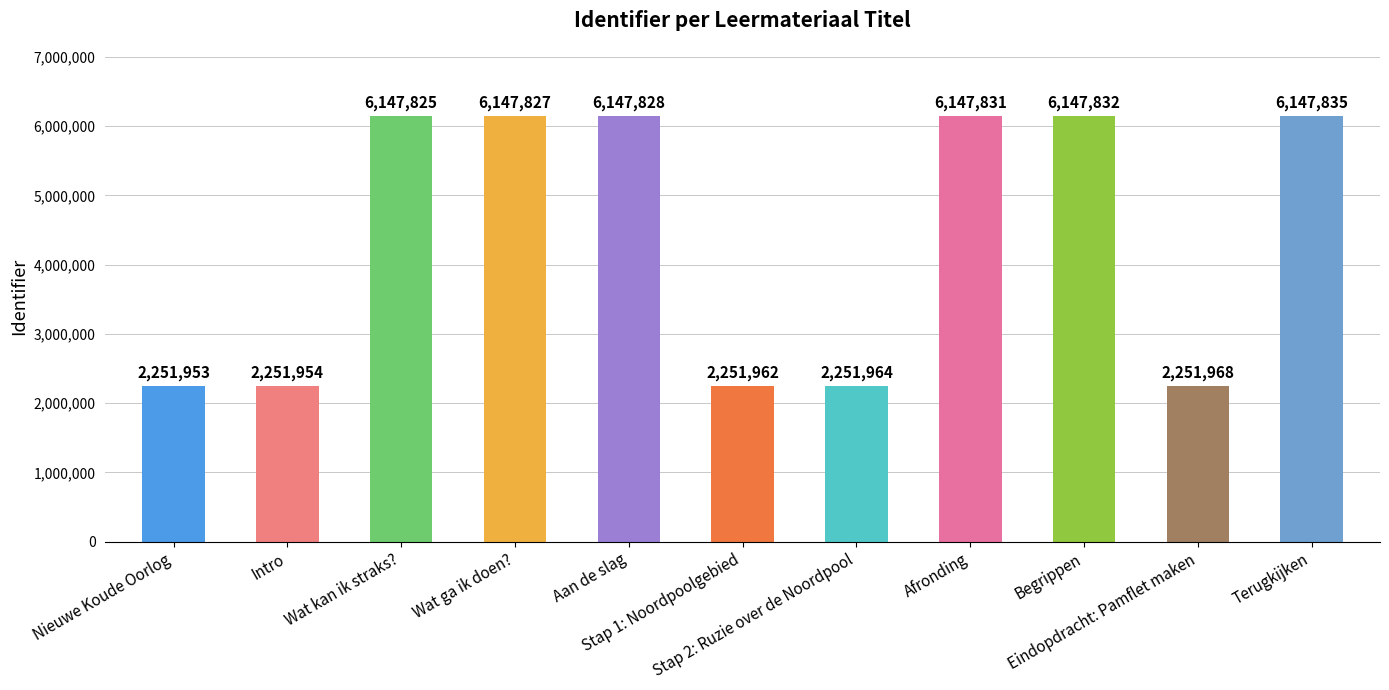

At which category does the chart reach its peak across all series?

Terugkijken